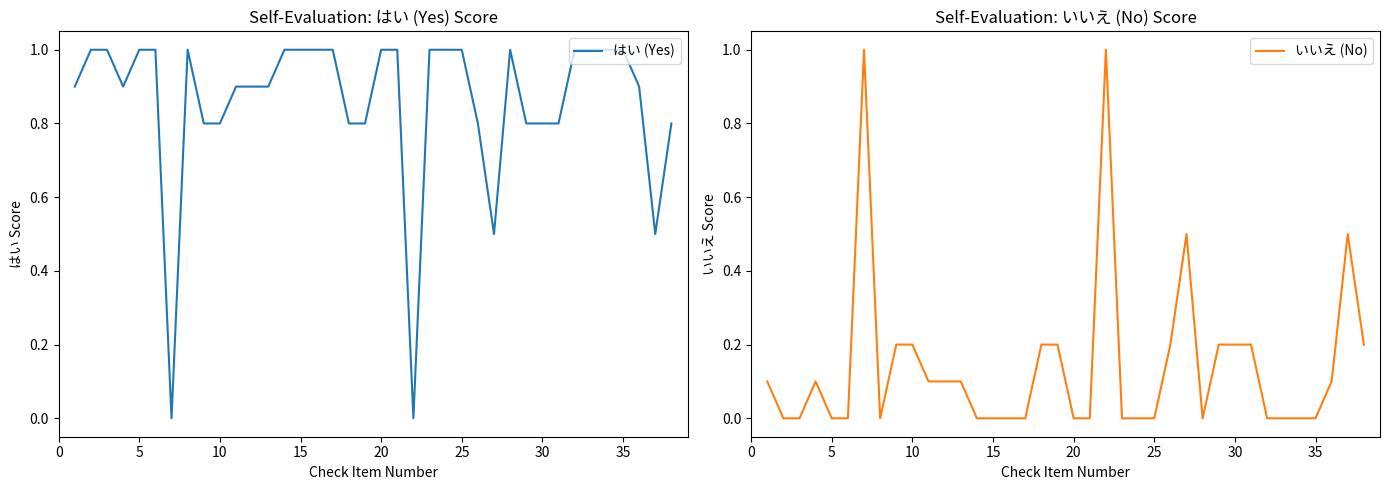

What is the difference between the maximum and minimum values in the いいえ (No) series?

1.0